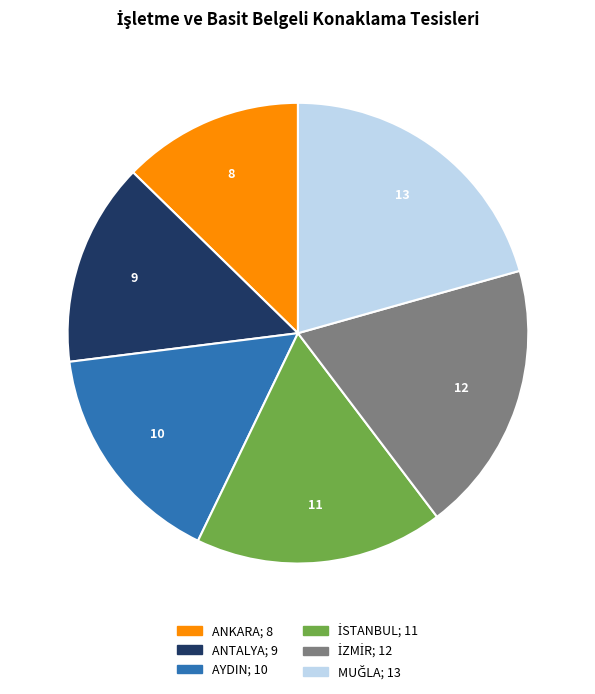

Is there a majority slice in this chart?

No